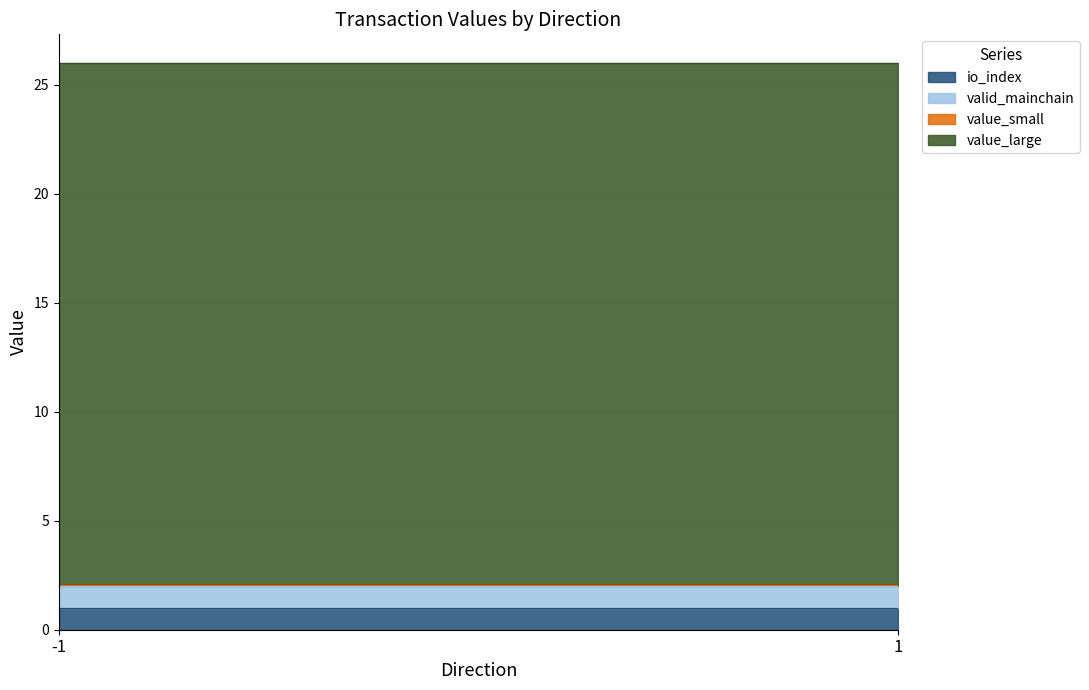

The io_index series shows 1.0 at 1. True or false?

True